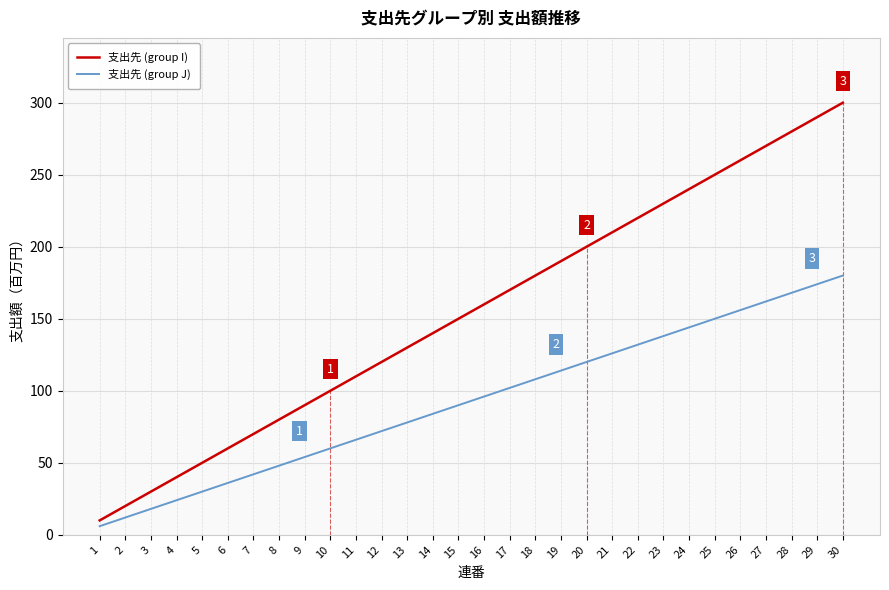

What is the difference between the highest and lowest values at 2?

8